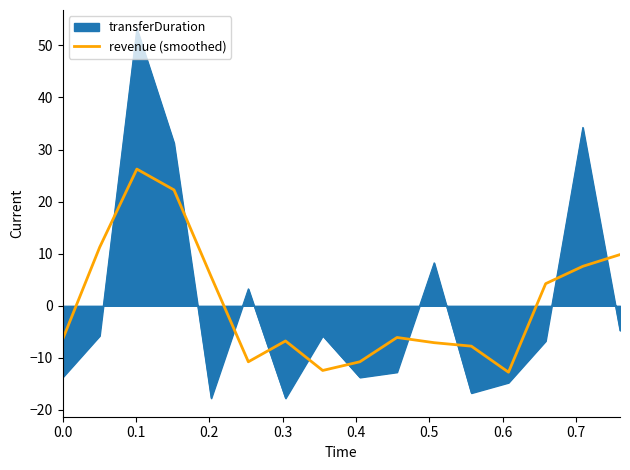

List the series in order of their peak value, highest first.

transferDuration, revenue (smoothed)